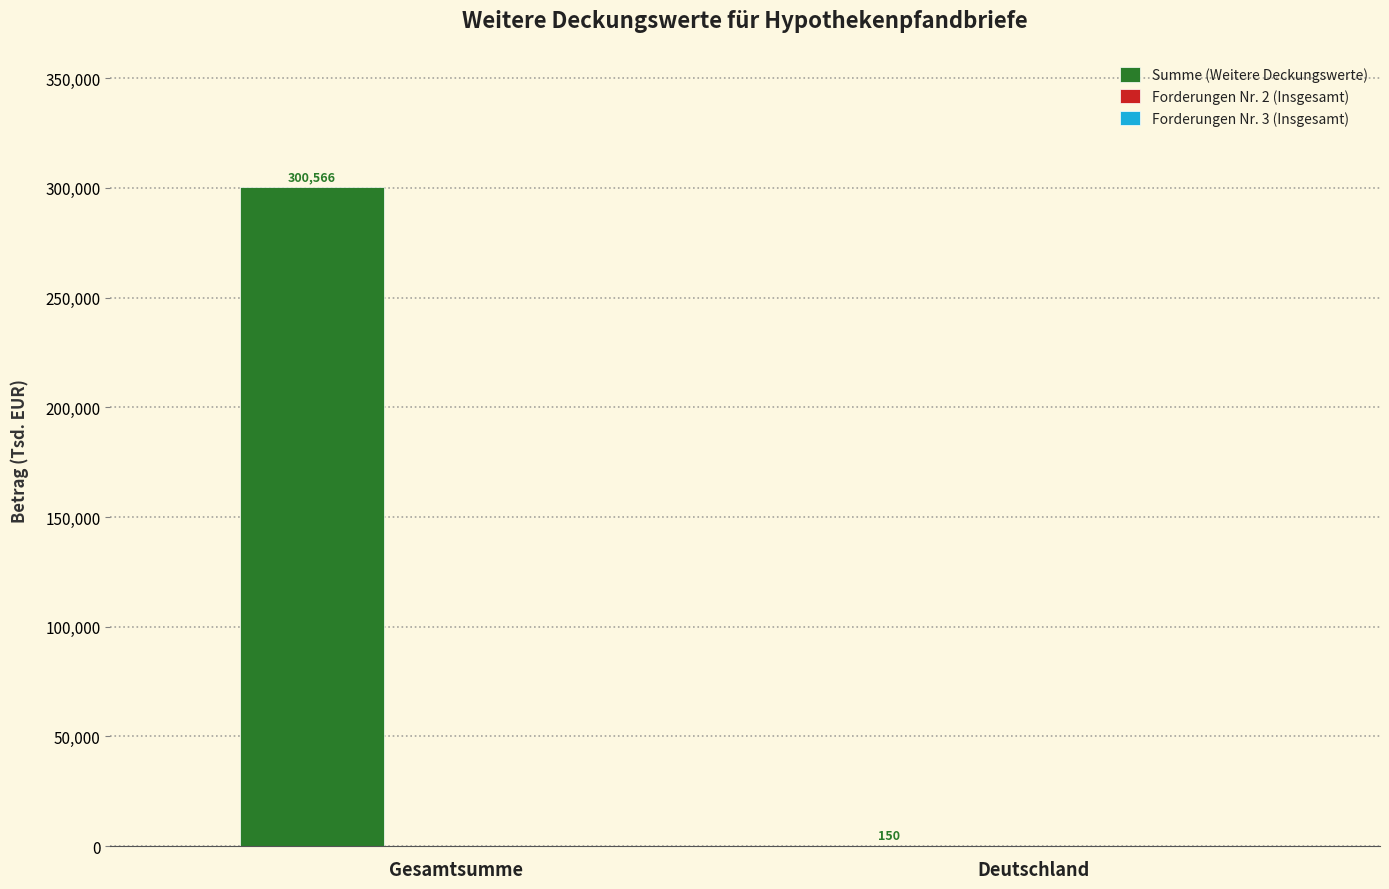

Reading right to left, extract all data points from this chart.

Deutschland=150	Gesamtsumme=300566